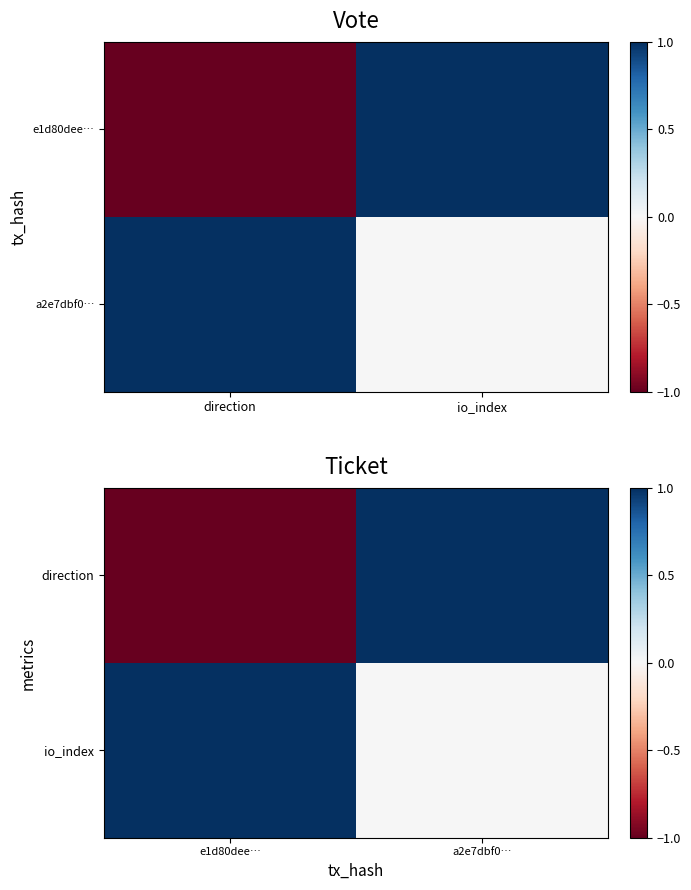

Rank the series by their maximum value, from lowest to highest.

direction, io_index